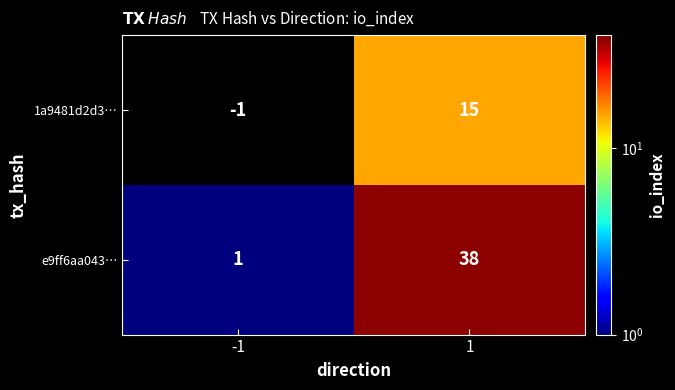

True or false: 1a9481d2d3… has a value of 15 at 1.

True